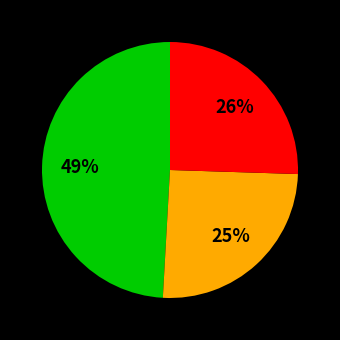

Is there any slice that represents more than half of the pie?

No